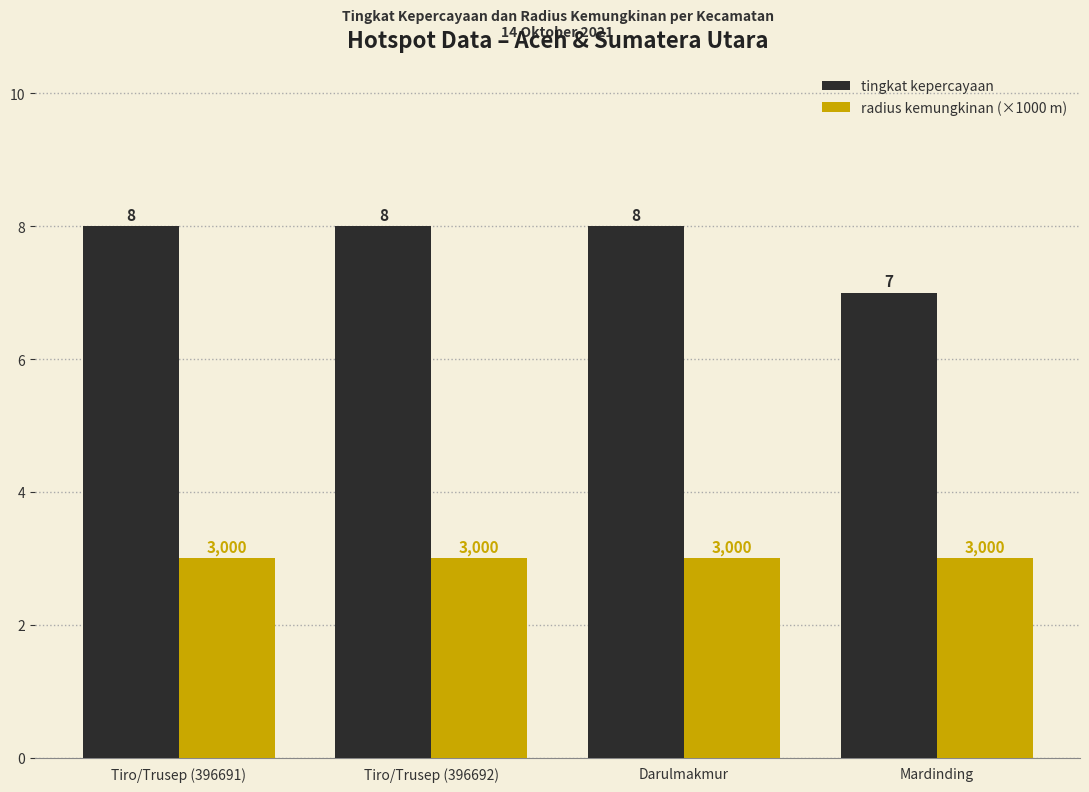

Is the value of tingkat kepercayaan at Mardinding greater than the value of radius kemungkinan (×1000 m) at Mardinding?

Yes